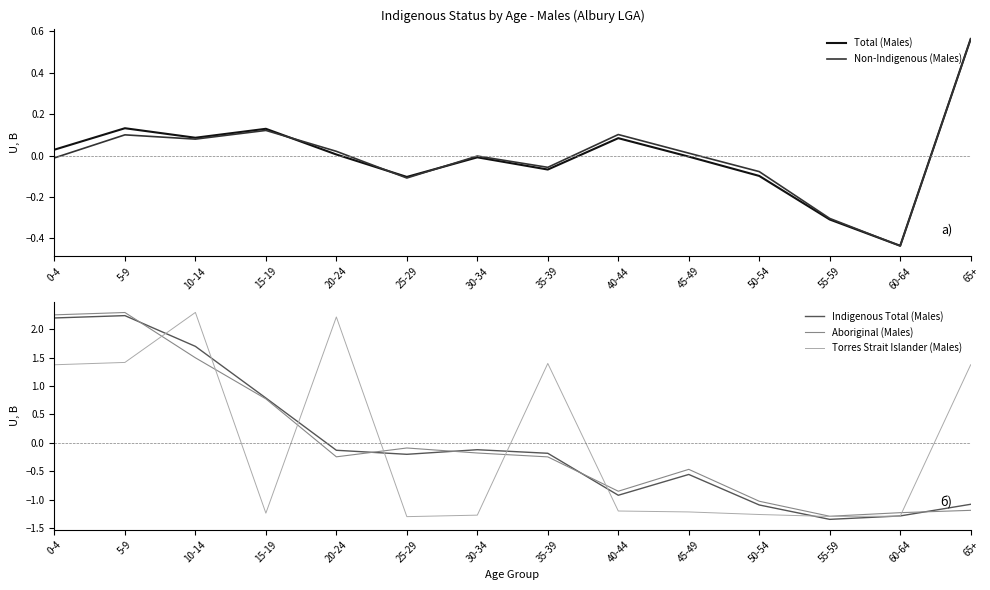

What is the spread (max minus min) of values at 10-14?

2.2